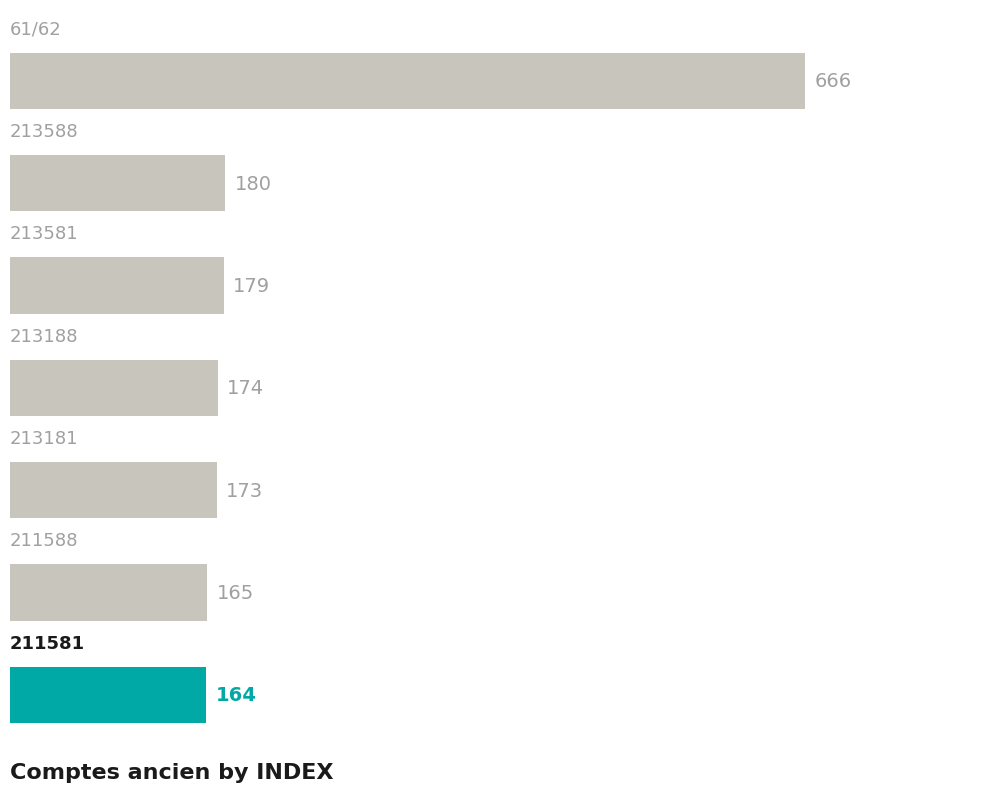

Are the bars grouped side by side (vs. stacked)?

No